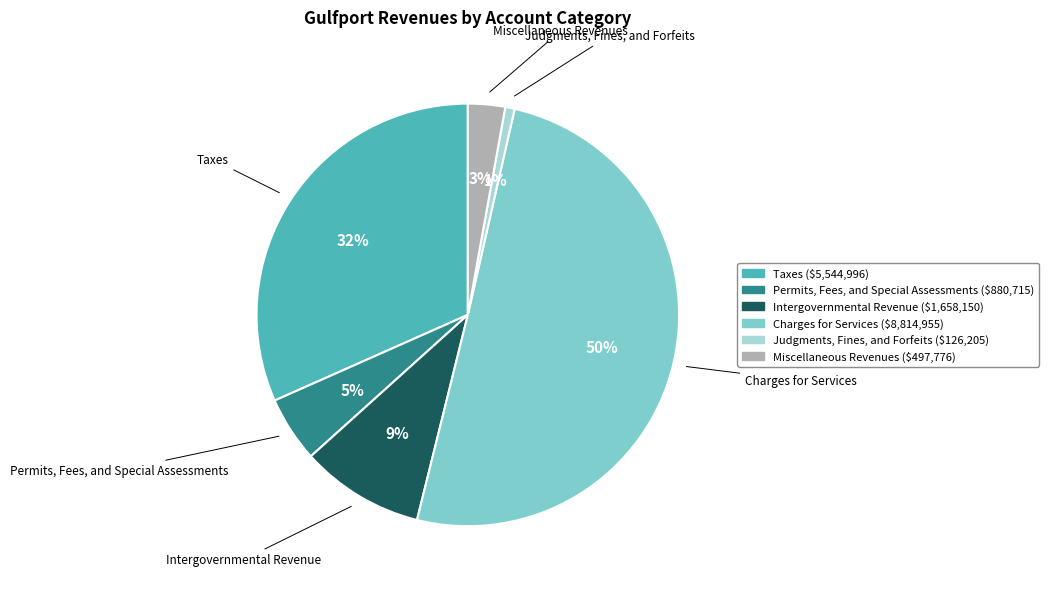

To the nearest percent, what percentage of the pie is Taxes?

32%